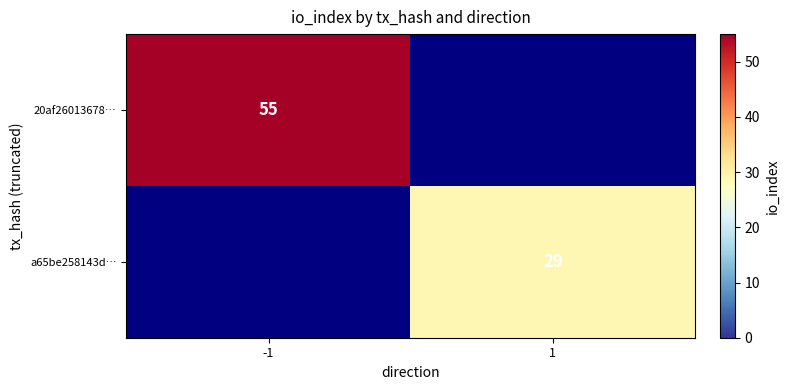

Is it true that a65be258143d… equals 29 at 1?

True